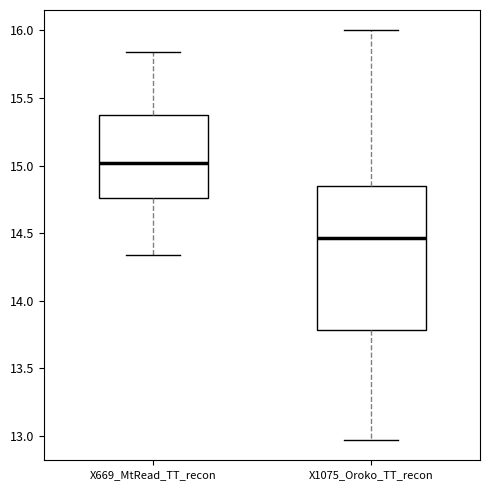

Which box has the lowest median line?

X1075_Oroko_TT_recon